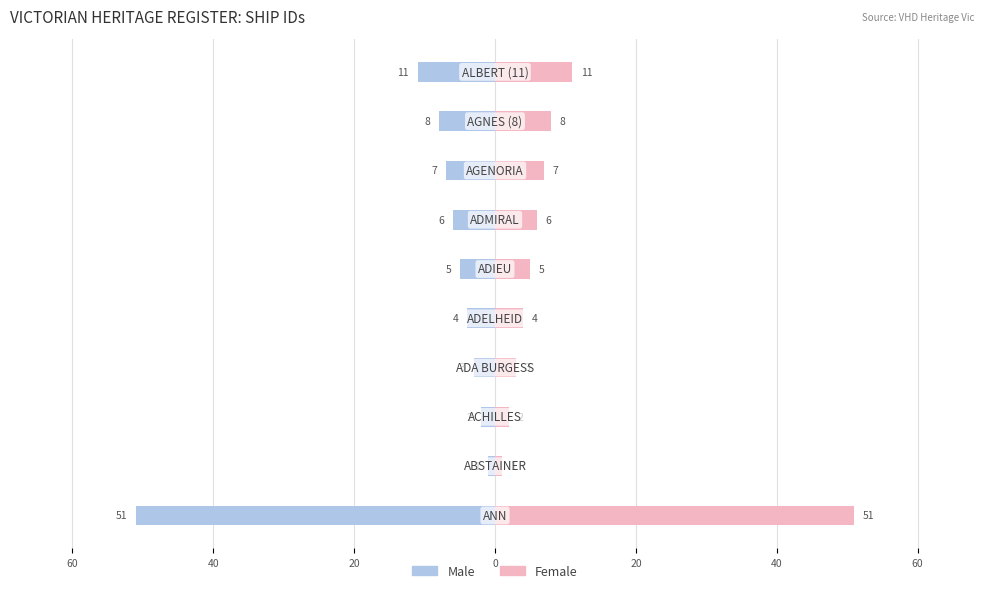

What is the maximum value for Female?

51